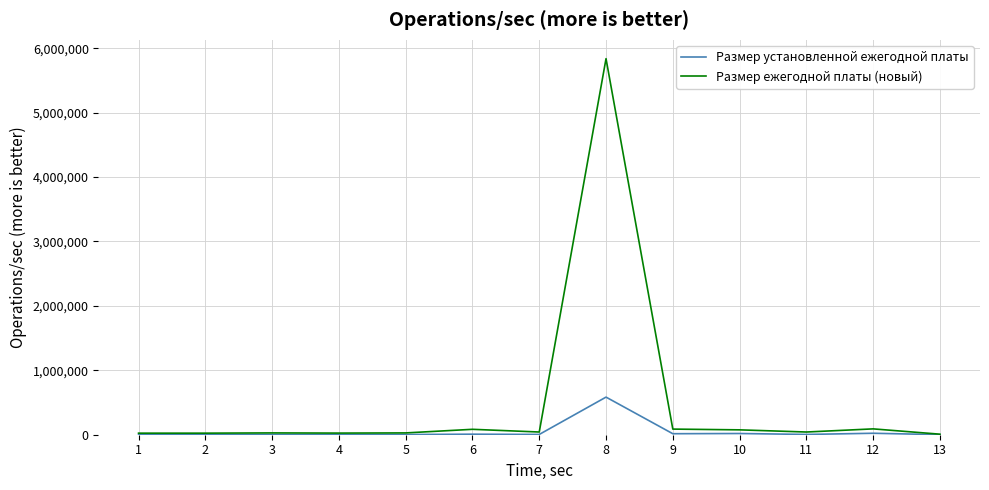

How many distinct data groups are displayed?

2